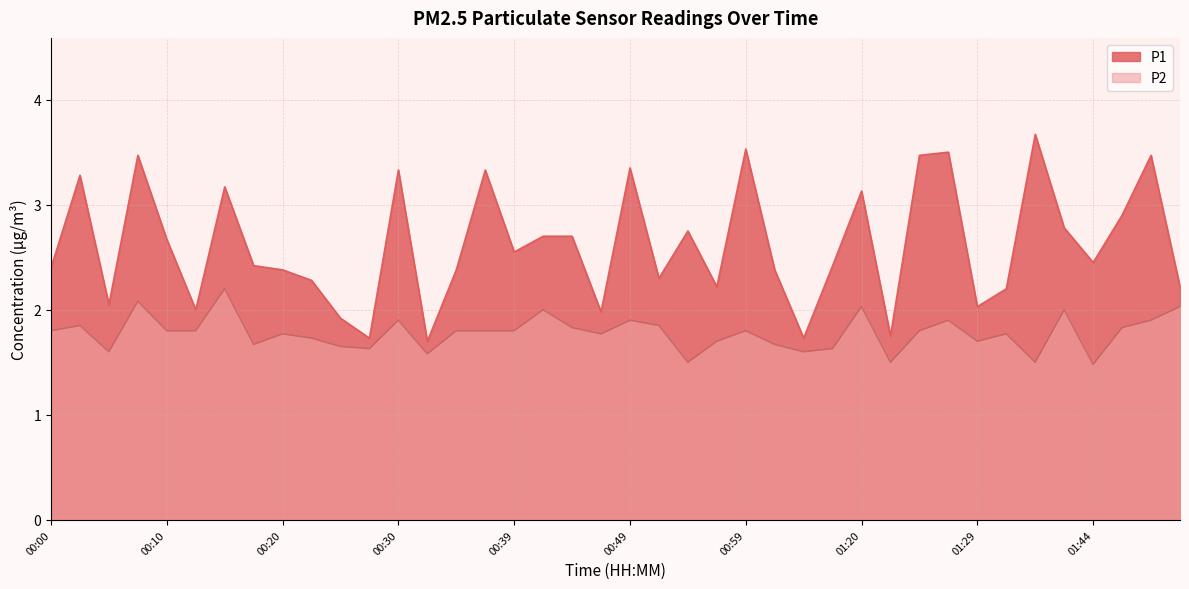

What is the label of the 9th point from the right?

01:27